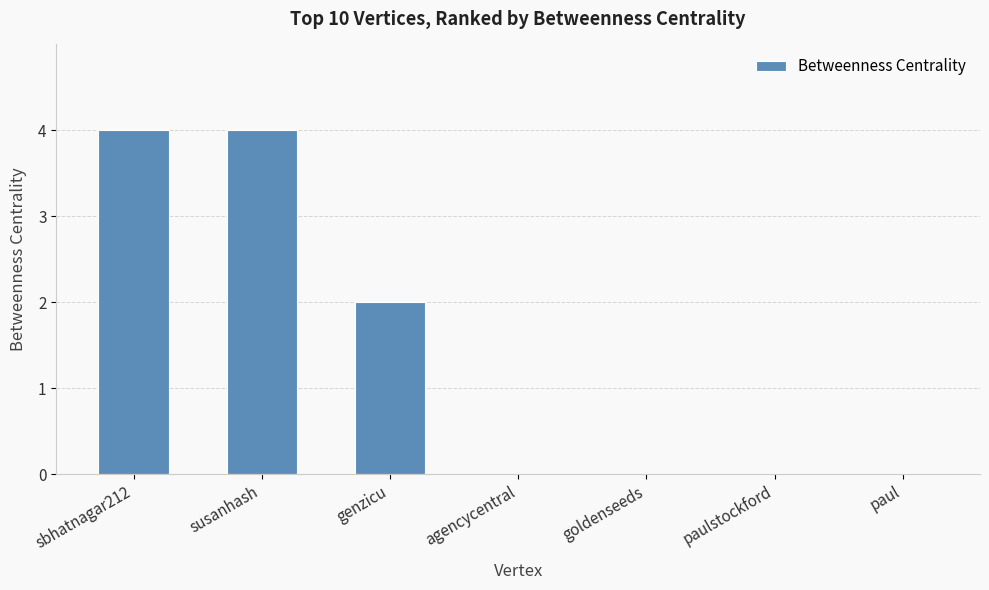

Between agencycentral and sbhatnagar212, which is larger?

sbhatnagar212